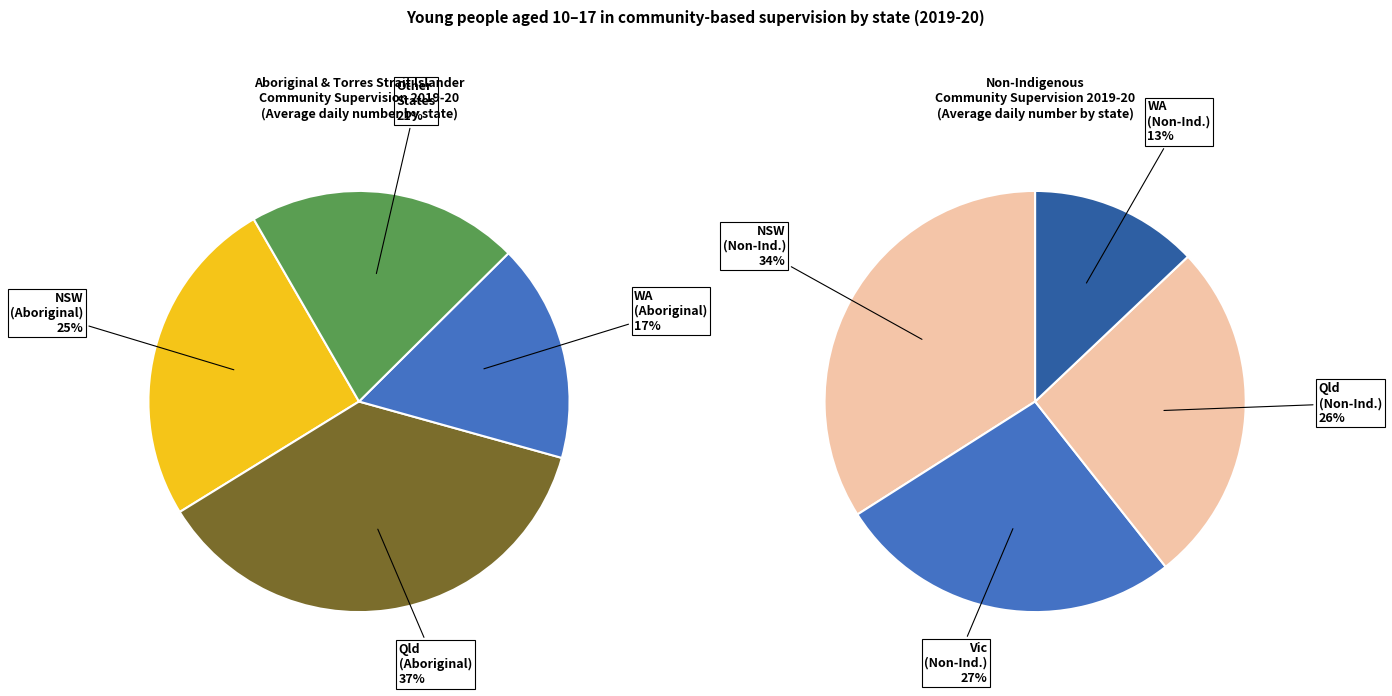

What is the difference between the highest and lowest values at 2019-20?

567